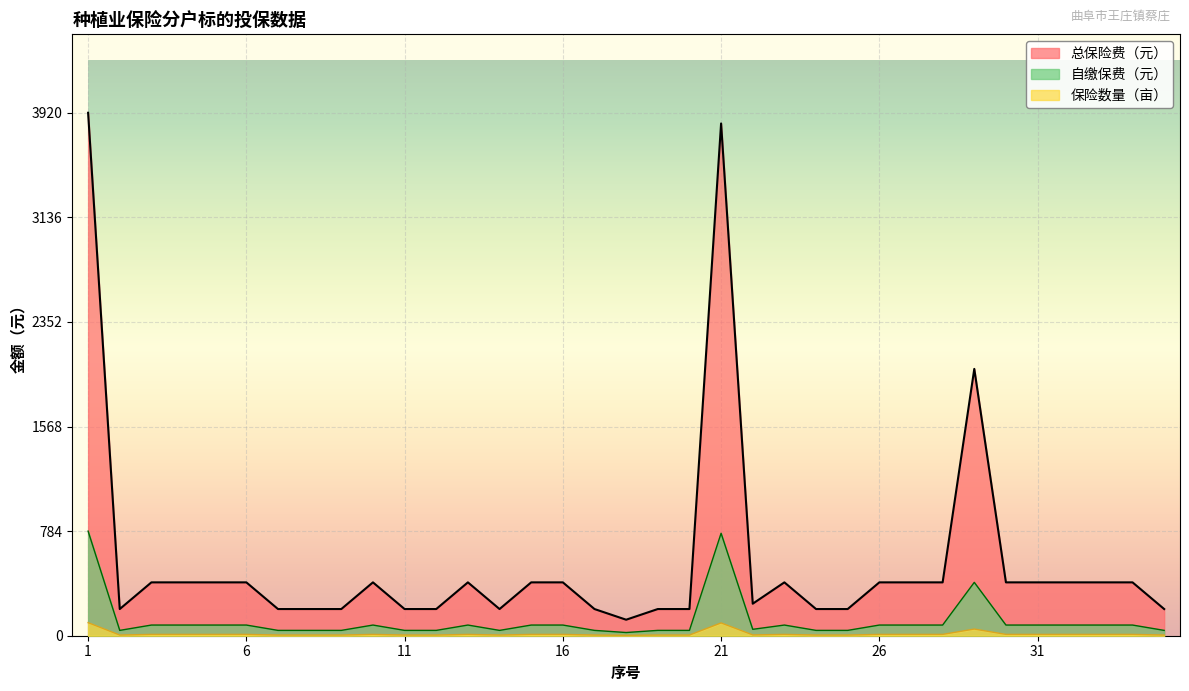

Where is the first local maximum for 总保险费（元）?

10